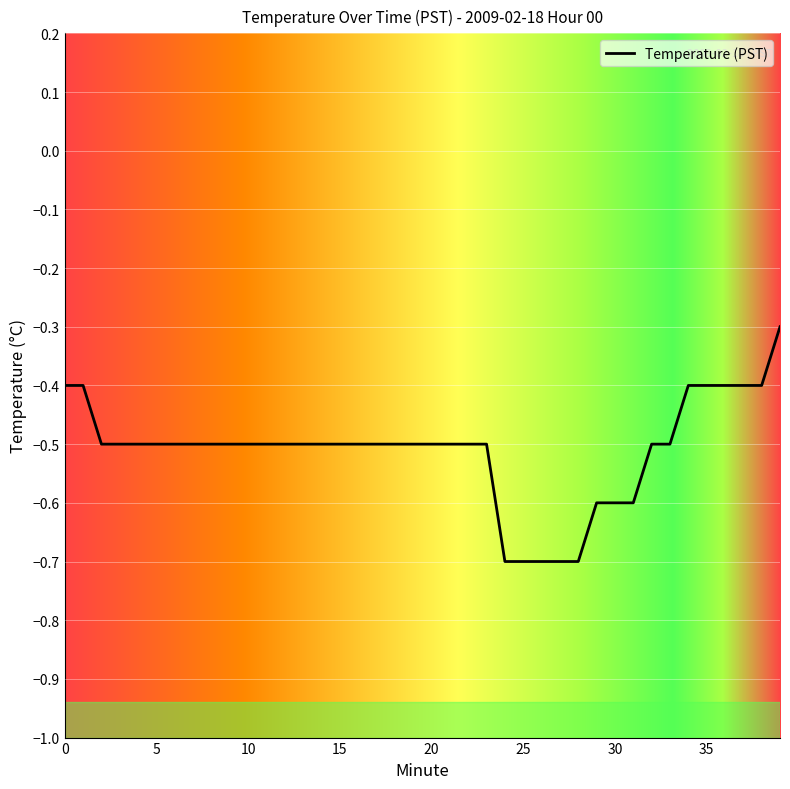

What is the minimum value shown in the chart?

-0.7